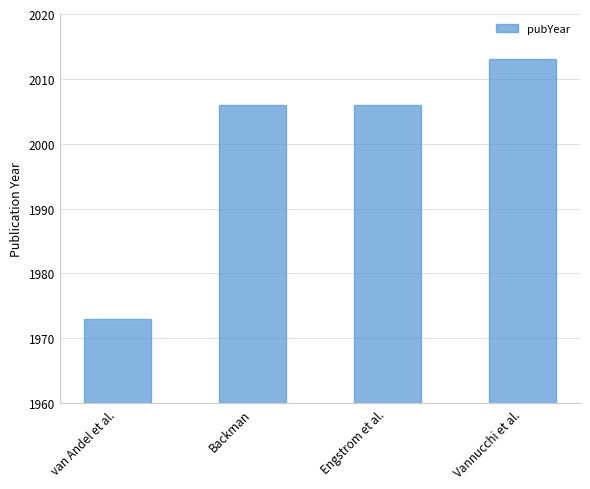

What is the difference between the maximum and minimum values?

40